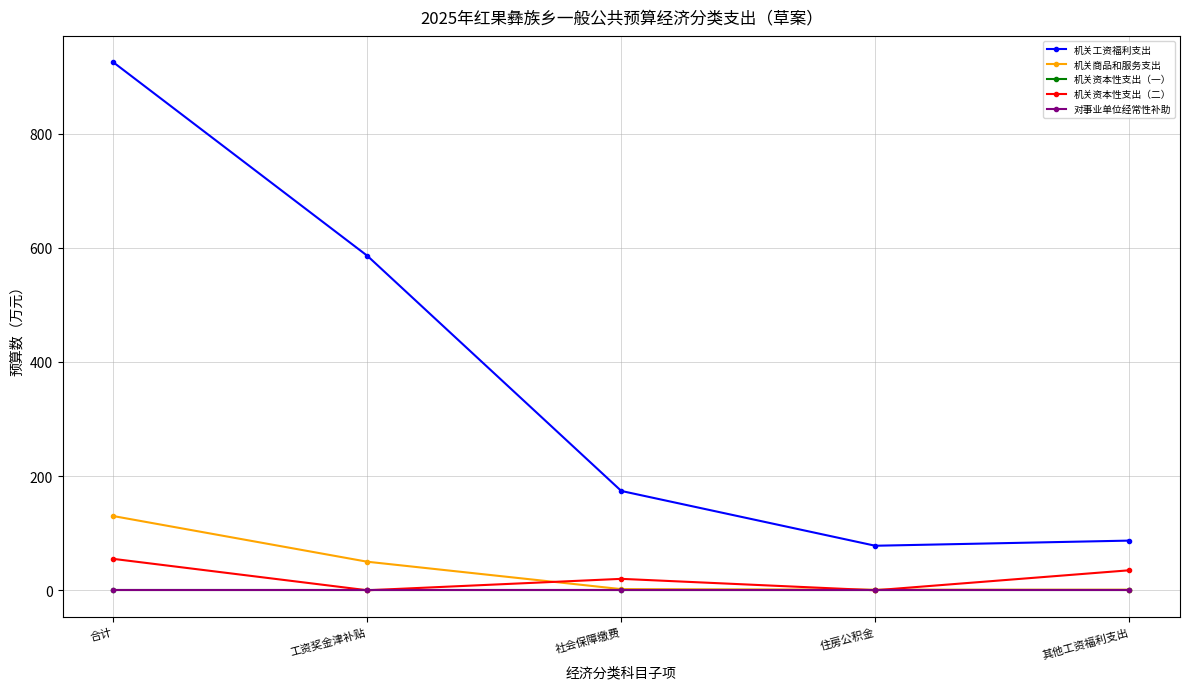

Reading left to right, what are all the values shown in this chart?

机关工资福利支出: 925	586	174	78	87
机关商品和服务支出: 130	50	2	1	1
机关资本性支出（一）: 0	0	0	0	0
机关资本性支出（二）: 55	0	20	0	35
对事业单位经常性补助: 0	0	0	0	0